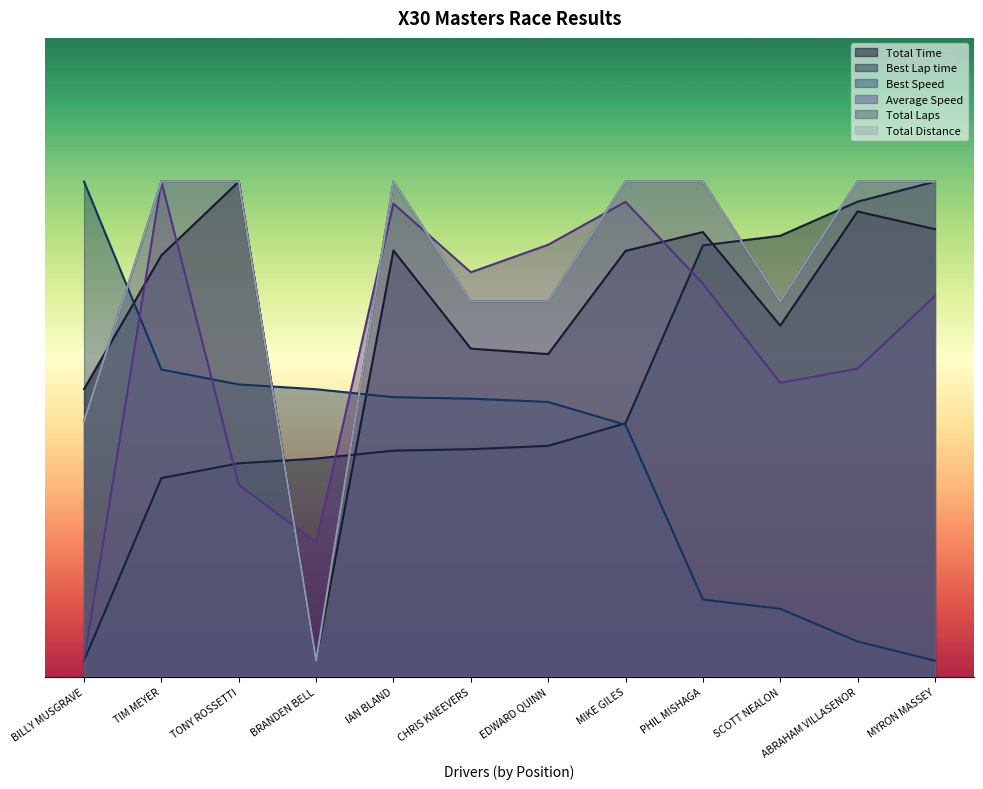

What is the sum of all Total Distance values?

3045.0